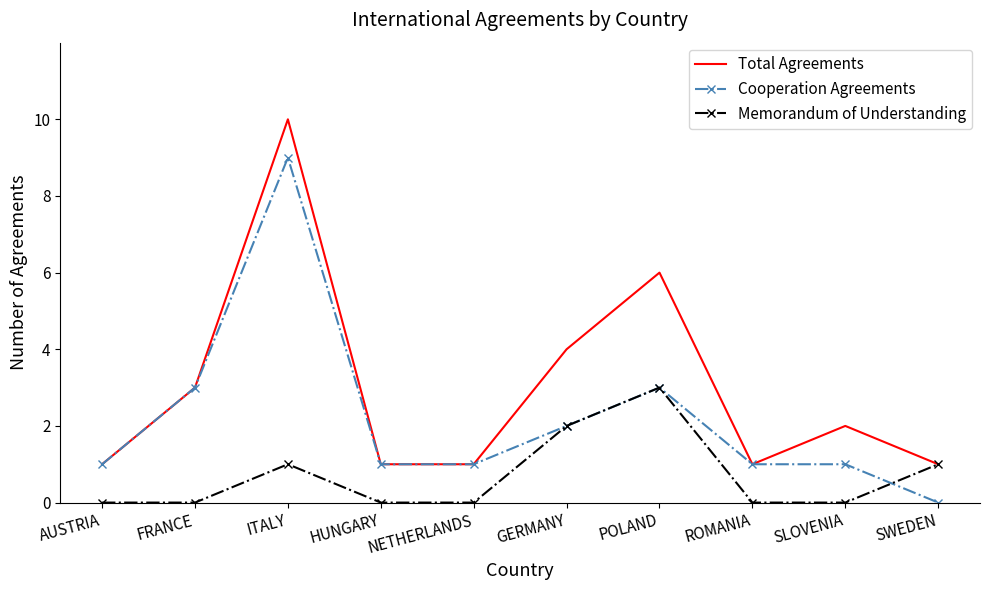

Is the value of Memorandum of Understanding at POLAND greater than the value of Cooperation Agreements at NETHERLANDS?

Yes